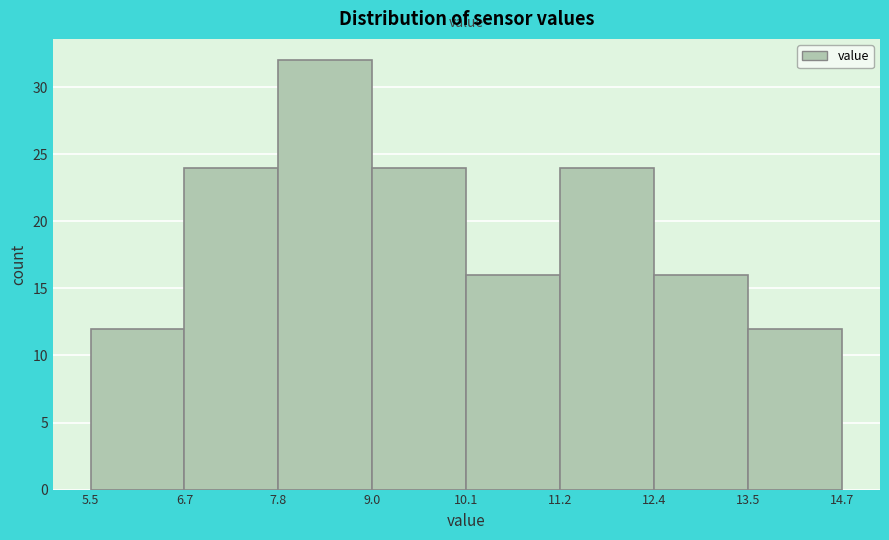

Over which range of the x-axis is the bar tallest?

7.8 to 9.0